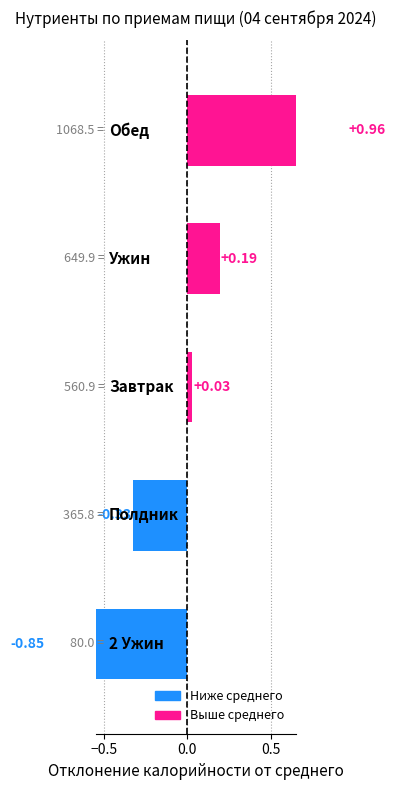

How many bars are there in total?

5